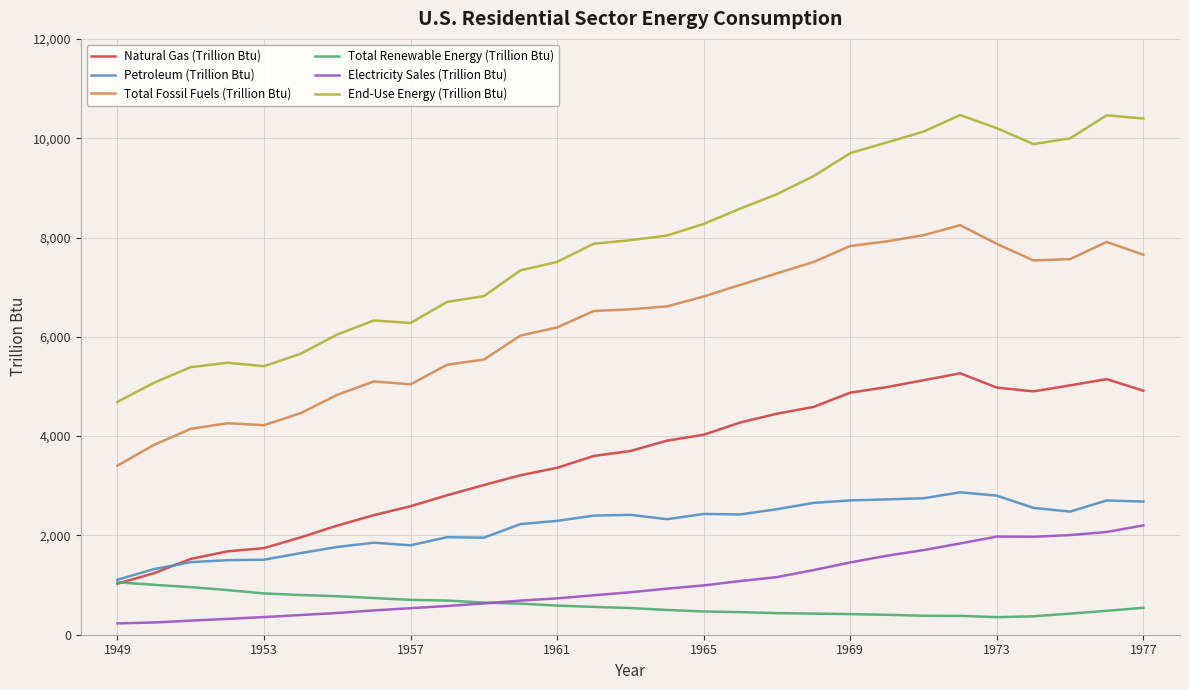

List the series in order of their peak value, highest first.

End-Use Energy (Trillion Btu), Total Fossil Fuels (Trillion Btu), Natural Gas (Trillion Btu), Petroleum (Trillion Btu), Electricity Sales (Trillion Btu), Total Renewable Energy (Trillion Btu)